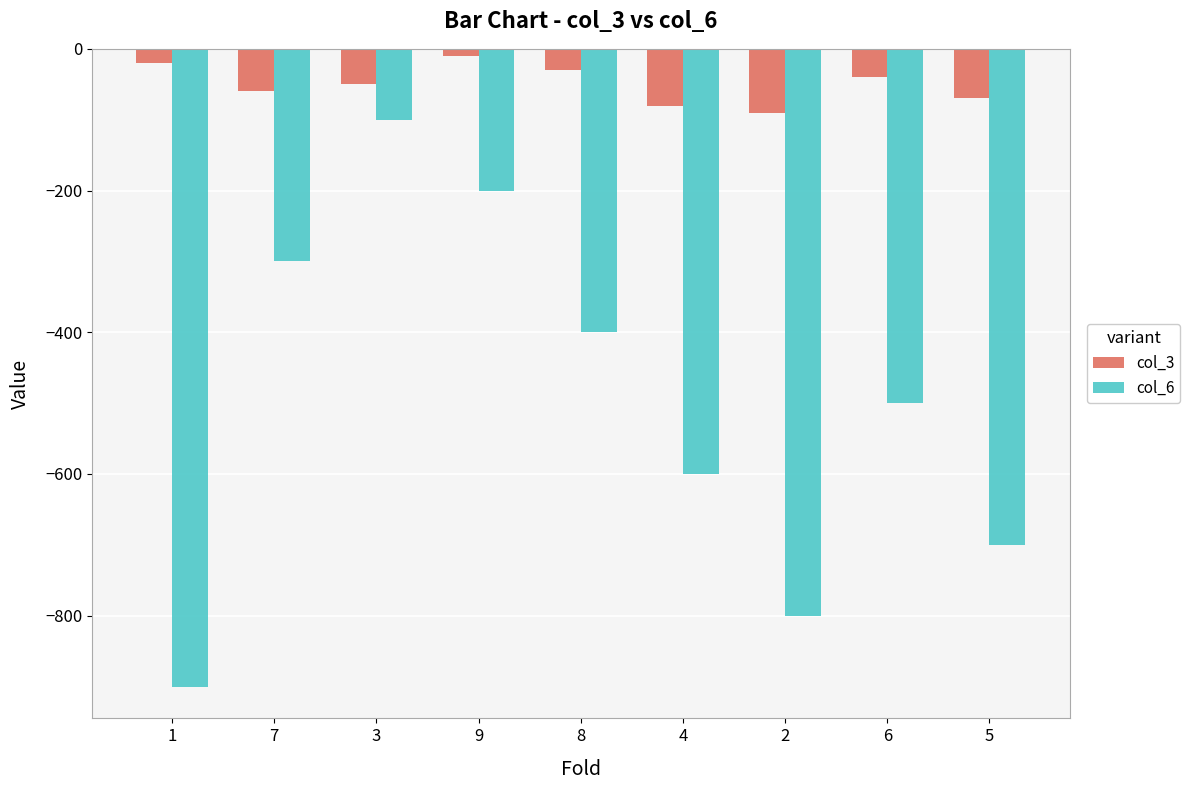

What is the label of the 5th bar from the right?

8